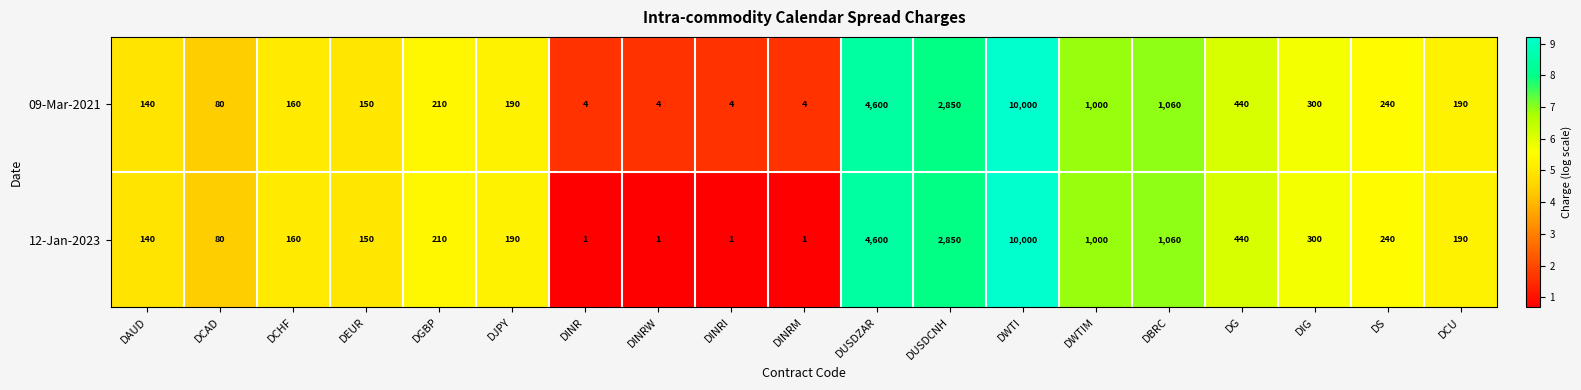

What is the sum of the 09-Mar-2021 values at DAUD and DBRC?

1200